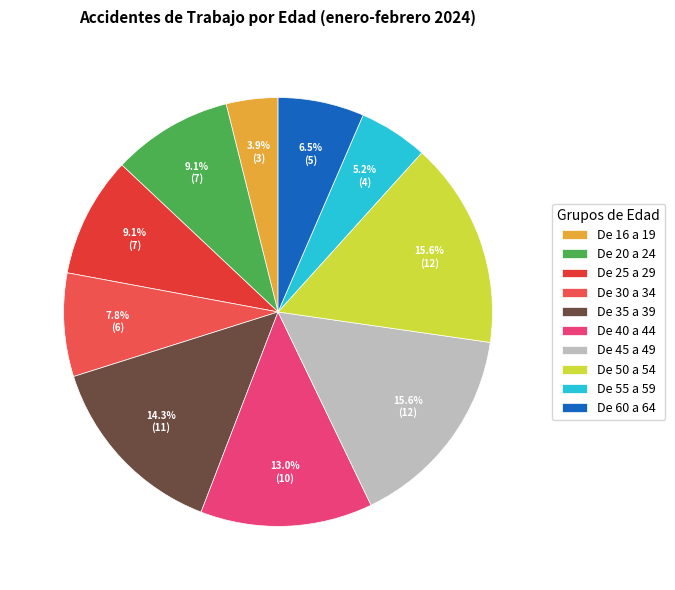

Is there a majority slice in this chart?

No